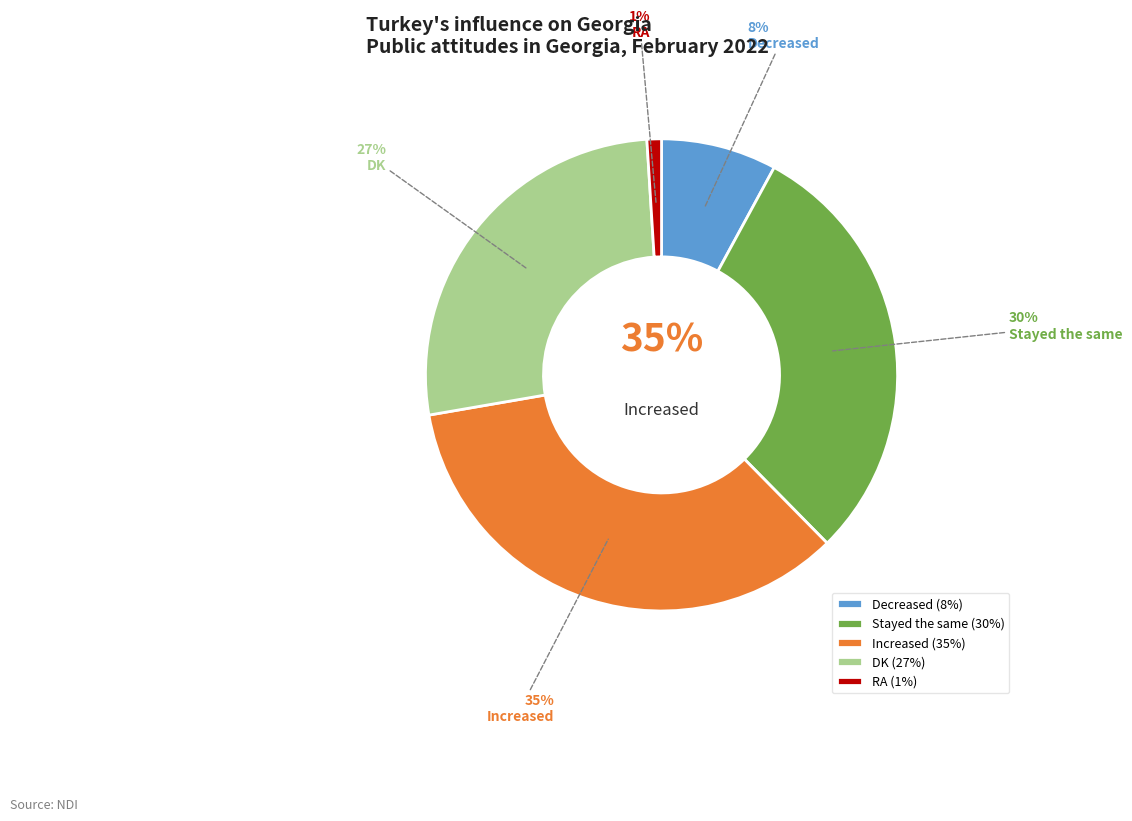

What portion of the pie excludes RA?

99.0%